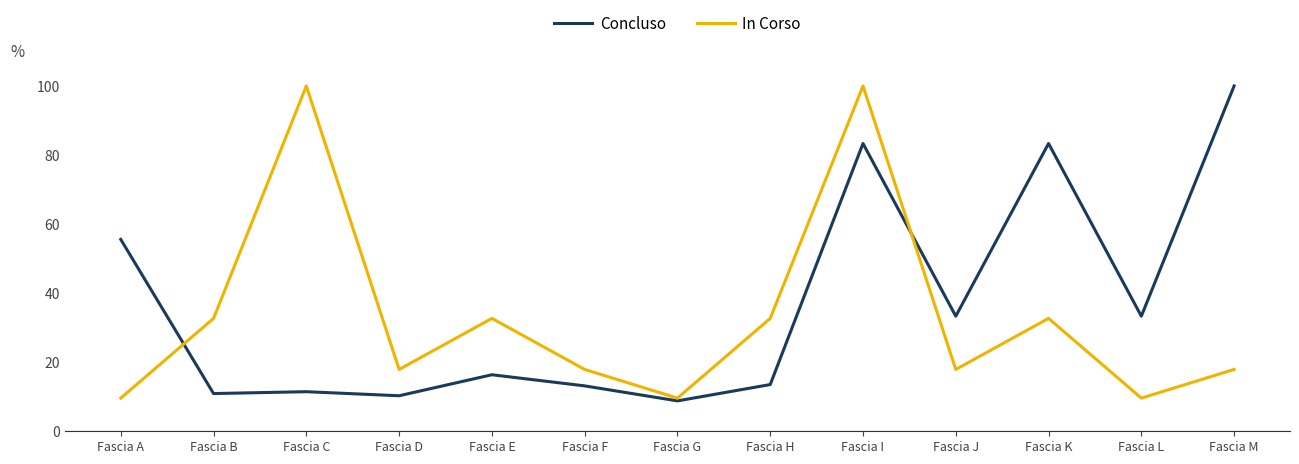

What is the minimum value for In Corso?

9.6